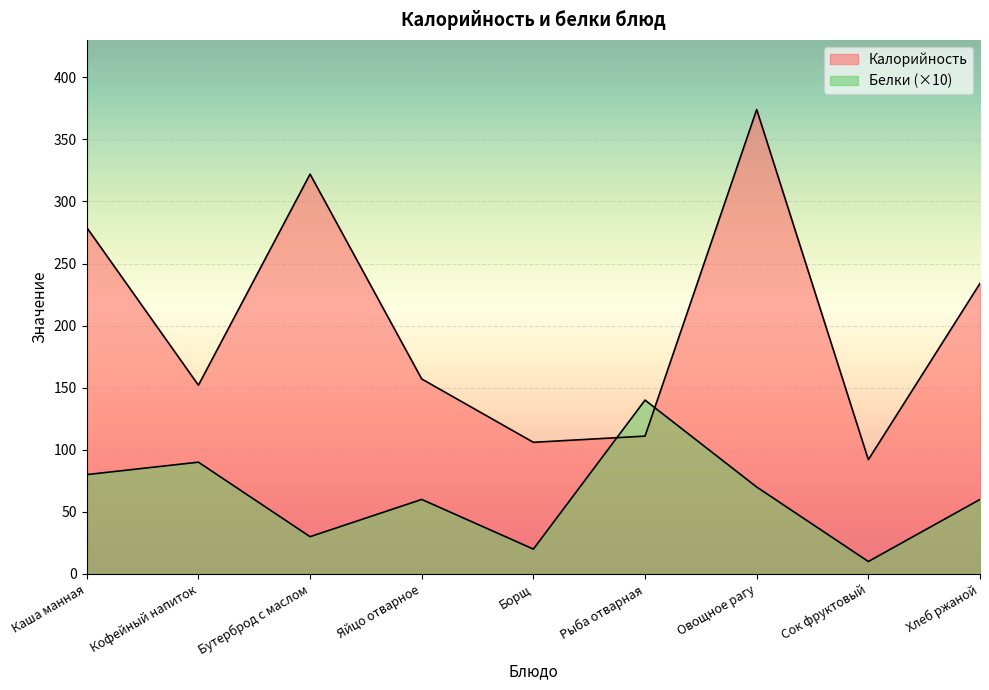

True or false: Калорийность and Белки intersect in this chart.

True